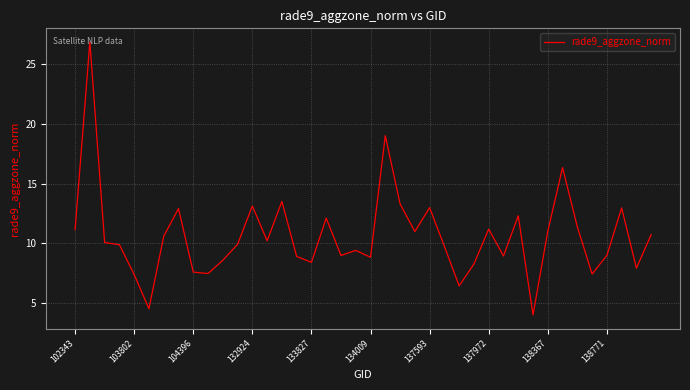

What is the difference between the maximum and second lowest values?

22.3